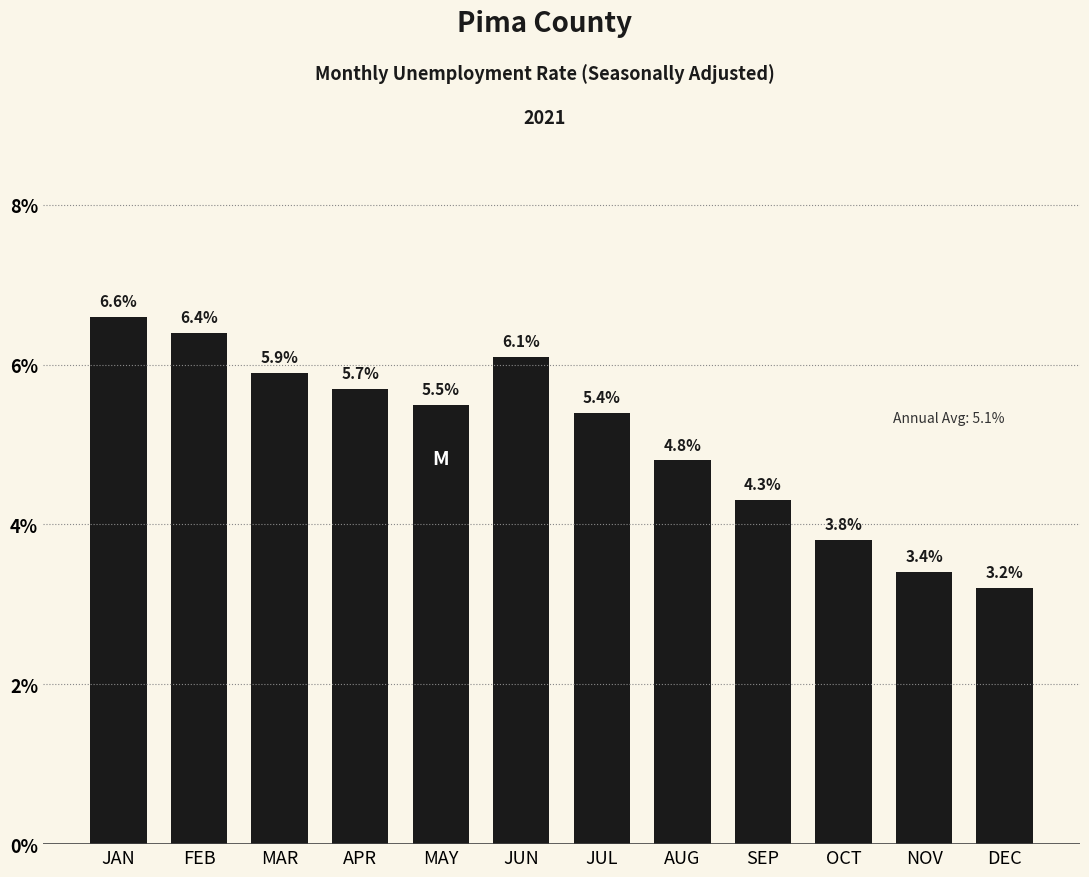

Reading left to right, transcribe all the data shown in this chart.

6.6	6.4	5.9	5.7	5.5	6.1	5.4	4.8	4.3	3.8	3.4	3.2